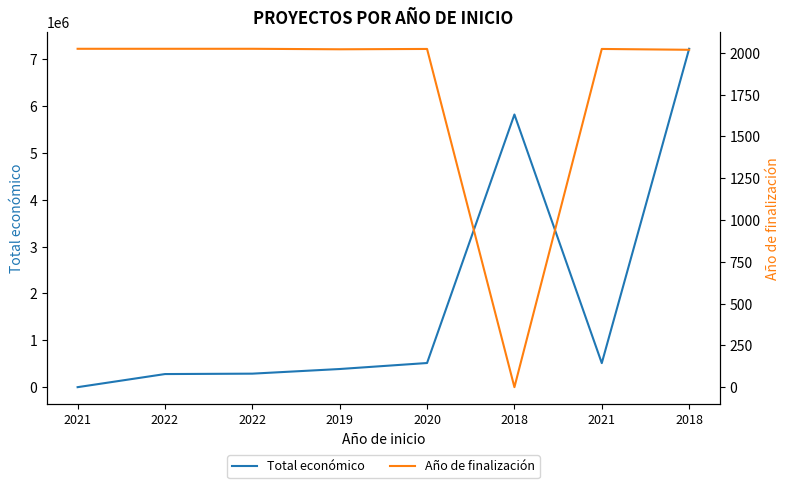

How many values in the Total económico series are below 513192?

4